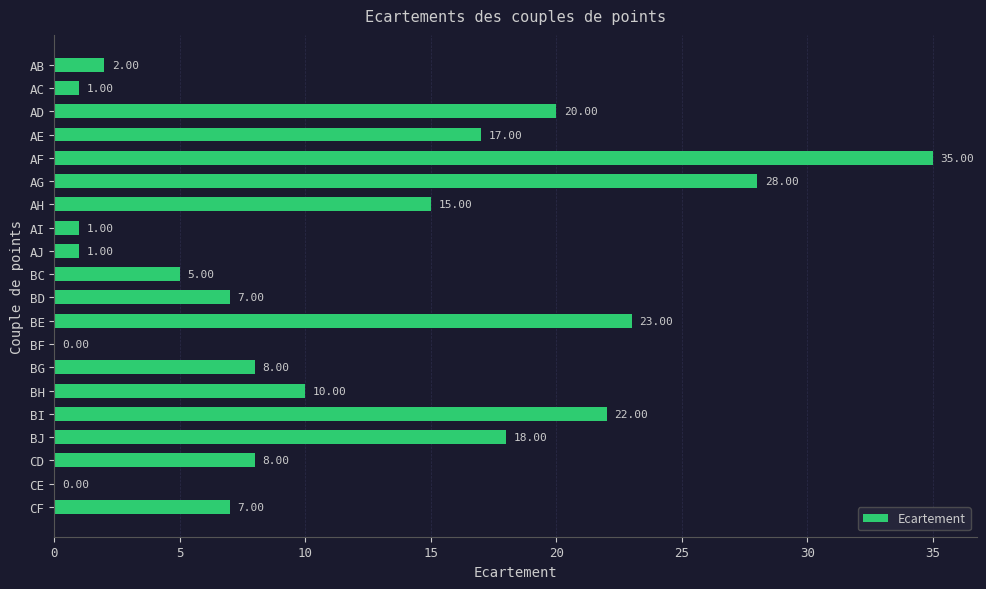

Where is the data nearest to the value 17?

AE